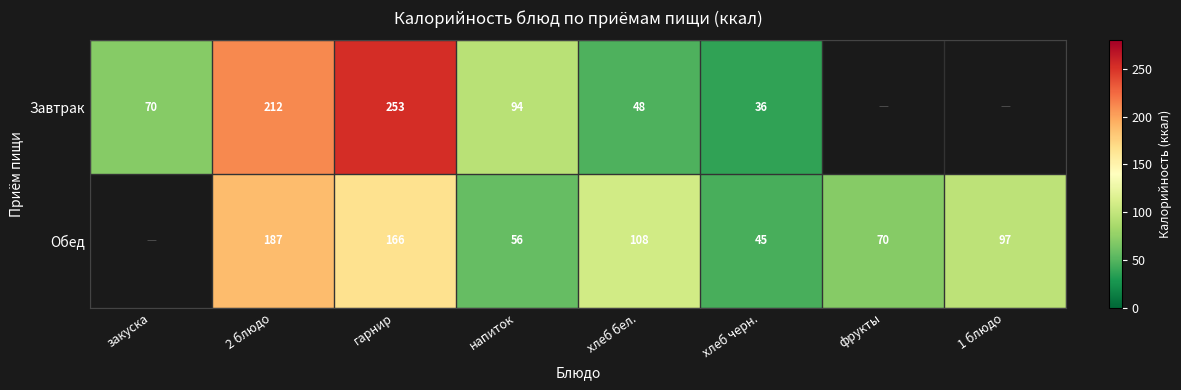

The value of Обед at хлеб черн. is 45. True or false?

True